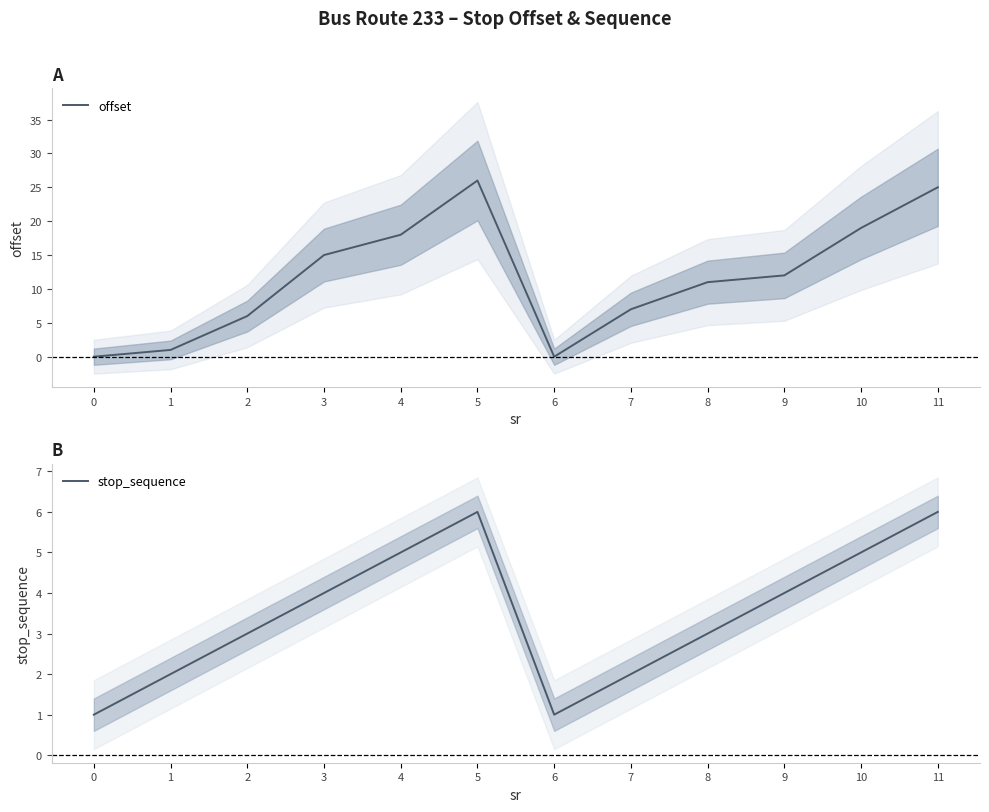

How many lines are shown in the chart?

2